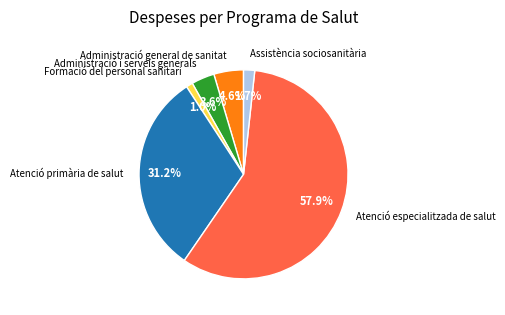

How many slices are in this pie chart?

6